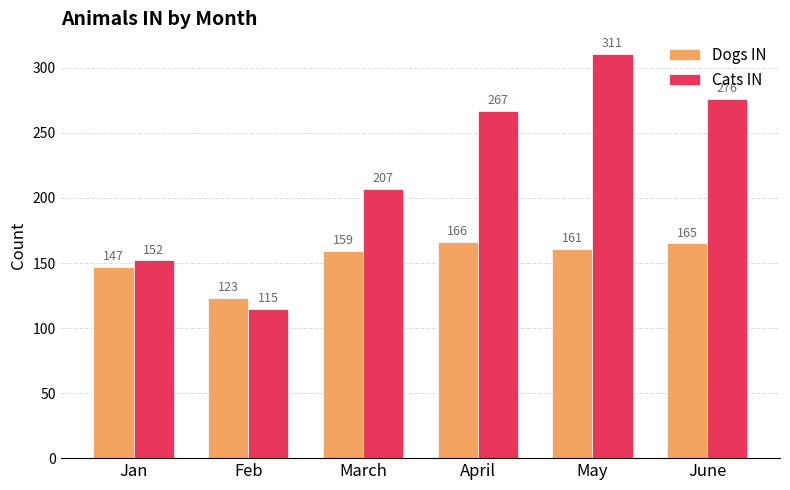

How many categories are shown in the chart?

6